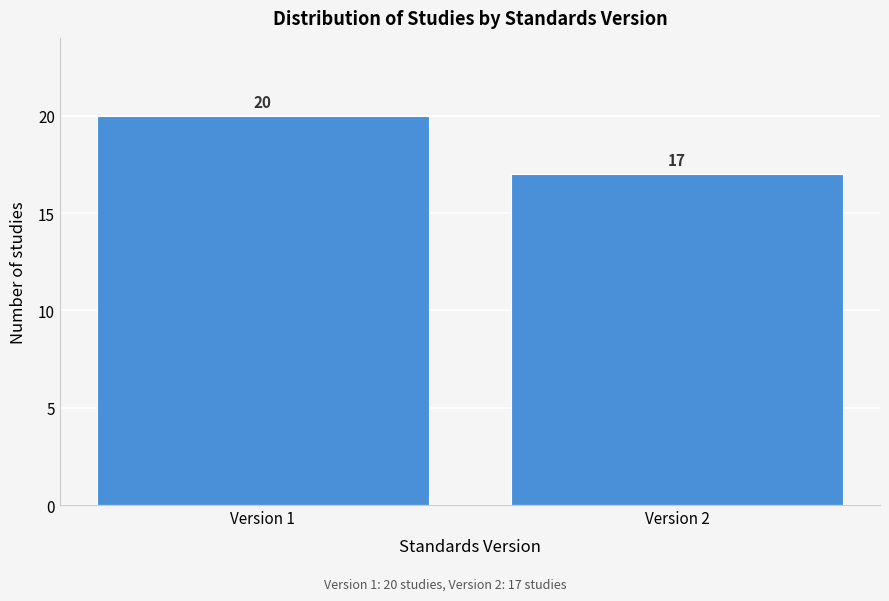

Reading right to left, list all the values displayed in this chart.

17	20